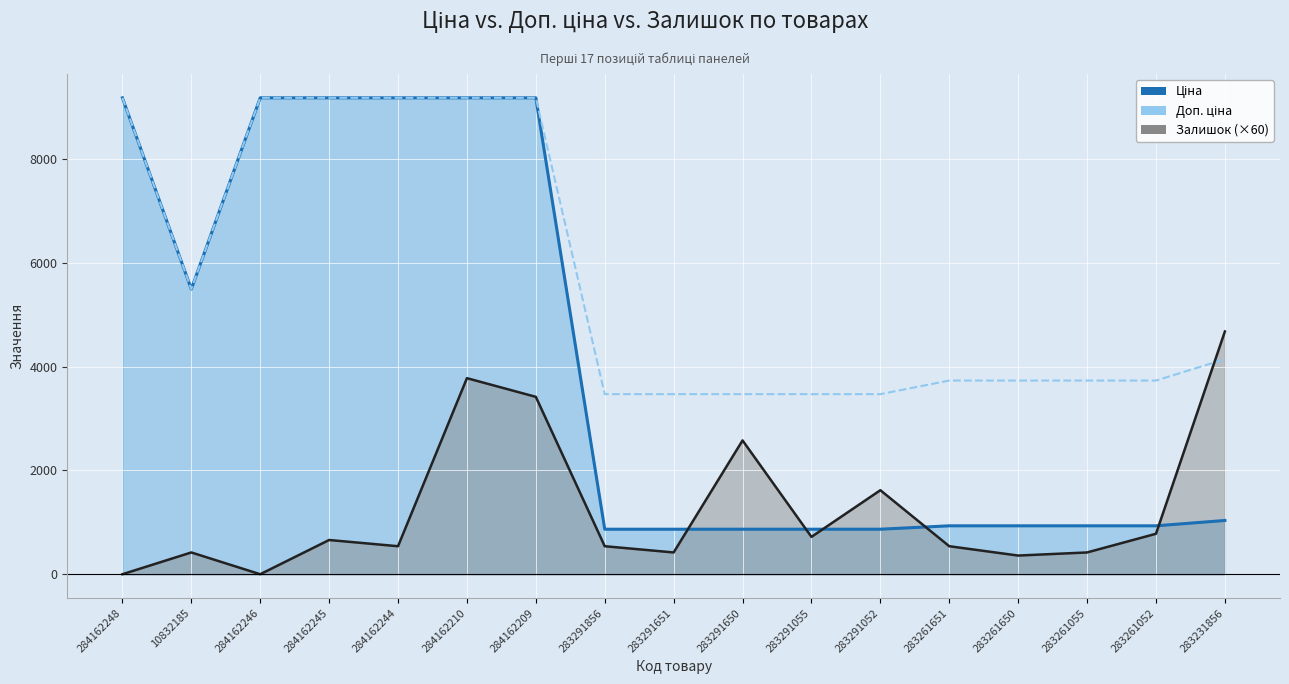

At which label does Ціна reach its peak?

284162248